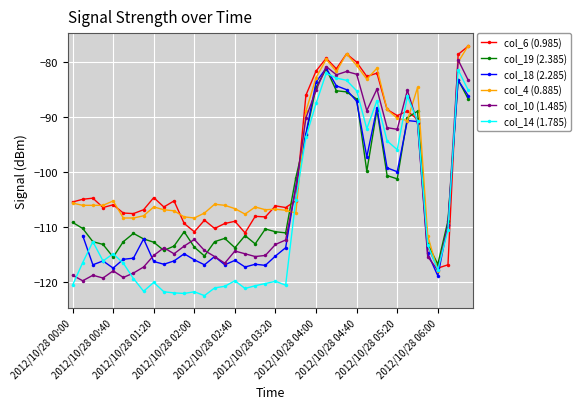

What position from the left is 11?

12